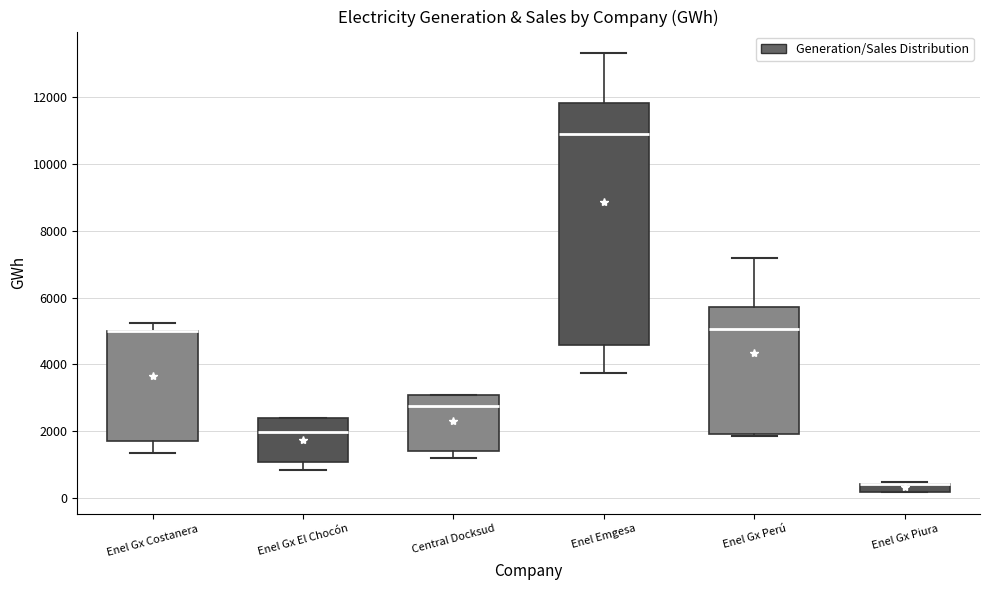

Where is the lower edge of the box for Enel Emgesa on the y-axis? The values are not printed on the chart, so give them approximately, as read against the axis.

4600